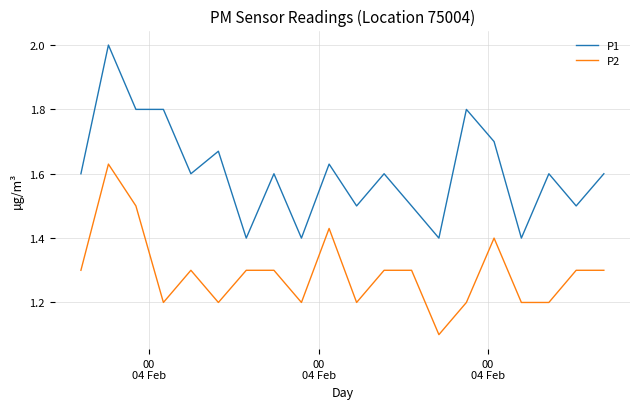

Does the chart display data point markers on the line(s)?

No